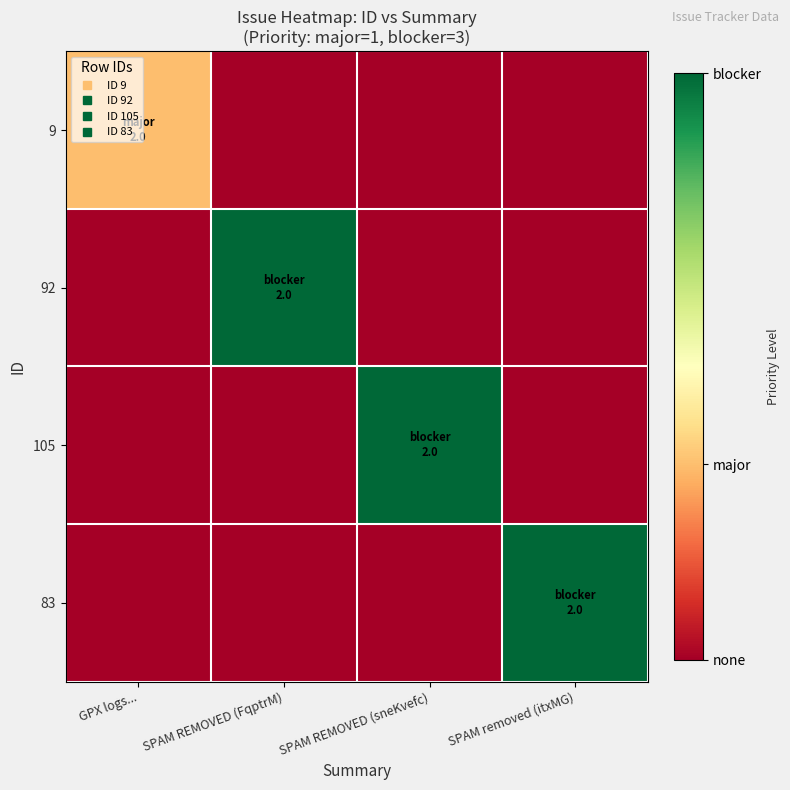

Which series has the largest total across all categories?

92